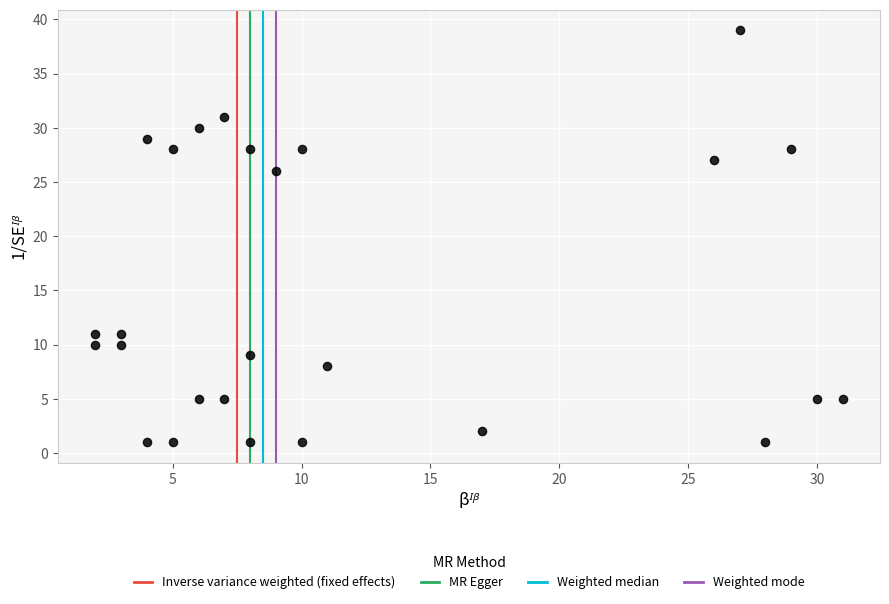

What is the range of X values (max minus min)?

29